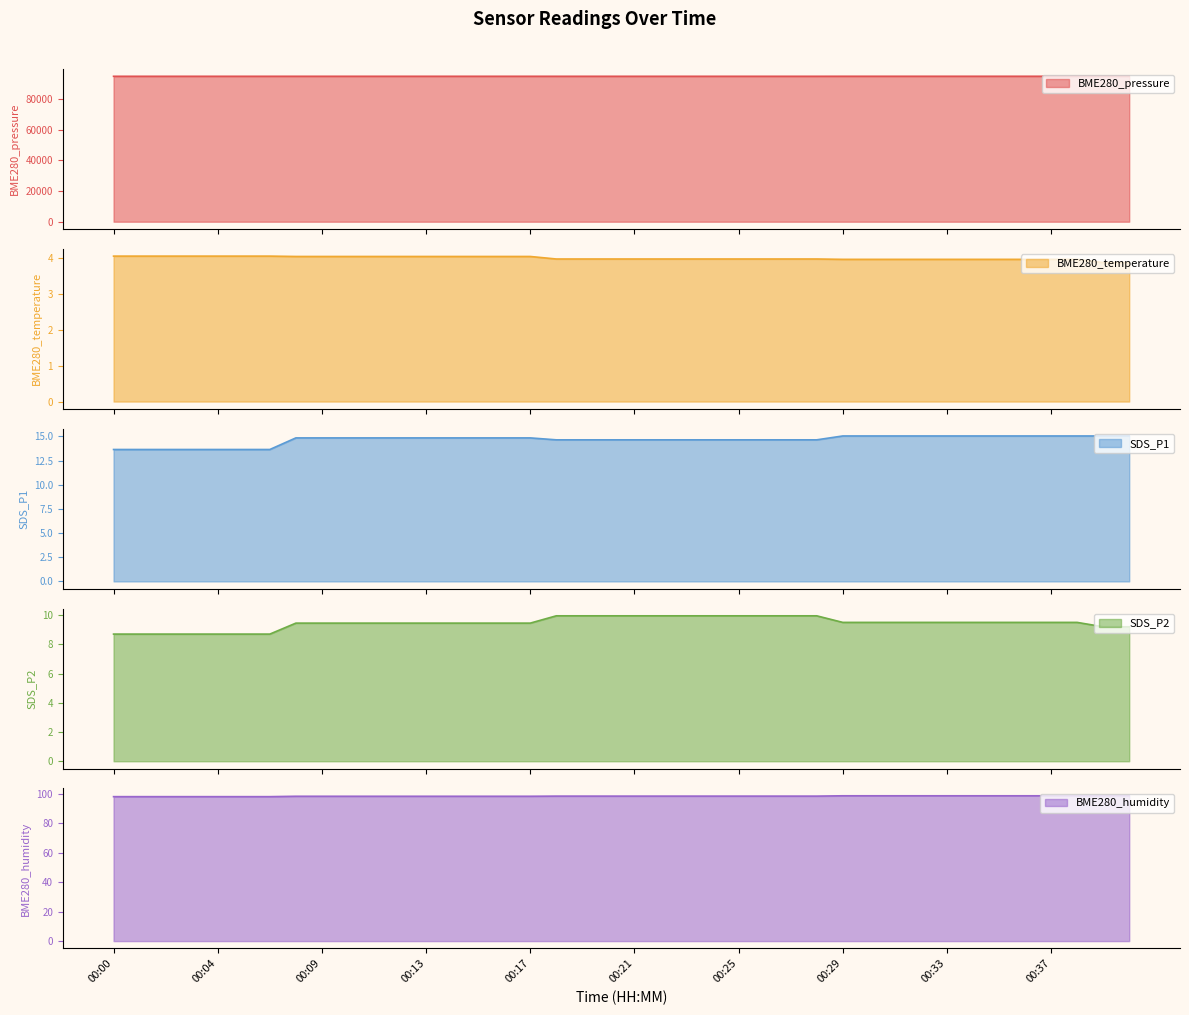

True or false: BME280_temperature and BME280_pressure intersect in this chart.

False